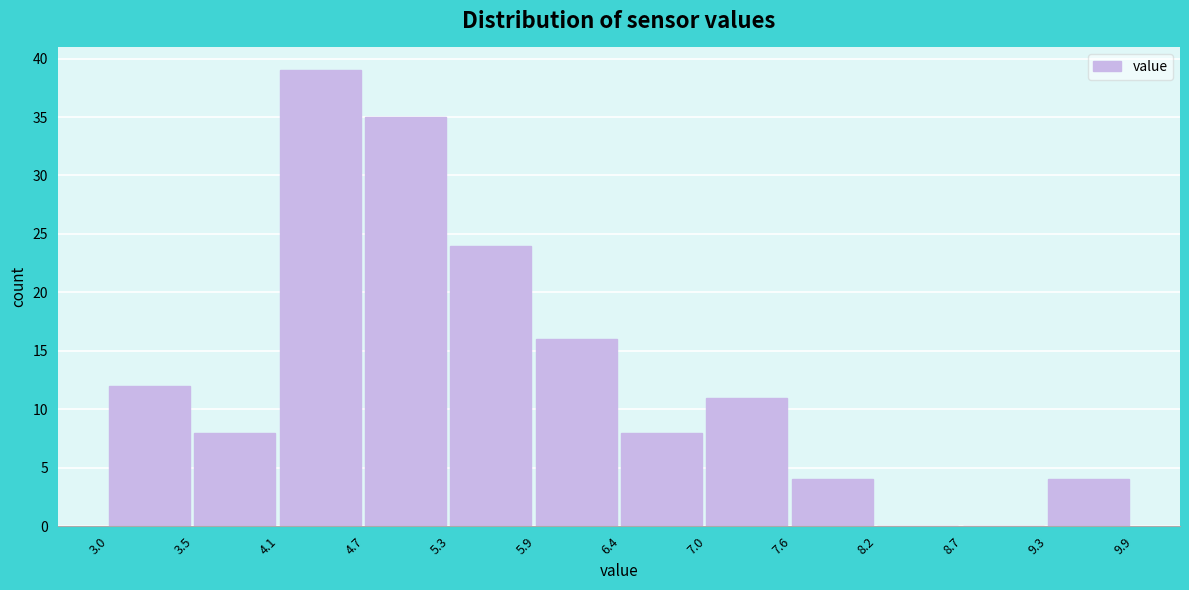

Reading left to right, transcribe this chart: for each bar, give the range it covers on the x-axis and its height. The values are not printed on the chart, so give them approximately, as read against the axis.

3.0 to 3.5: 12
3.5 to 4.1: 8
4.1 to 4.7: 39
4.7 to 5.3: 35
5.3 to 5.9: 24
5.9 to 6.4: 16
6.4 to 7.0: 8
7.0 to 7.6: 11
7.6 to 8.2: 4
8.2 to 8.7: 0
8.7 to 9.3: 0
9.3 to 9.9: 4